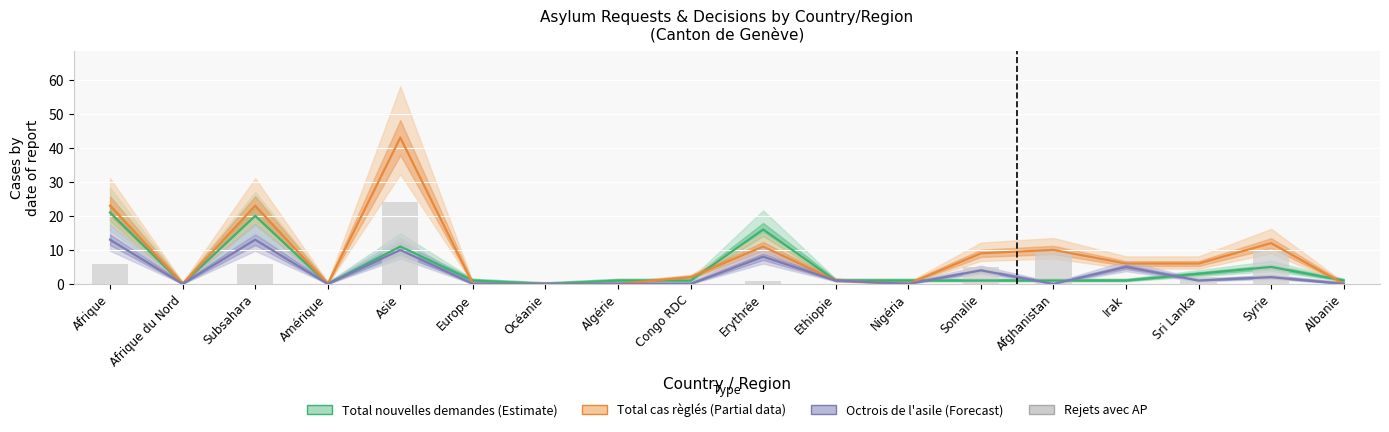

Which series changed the most between Subsahara and Irak?

Total nouvelles demandes